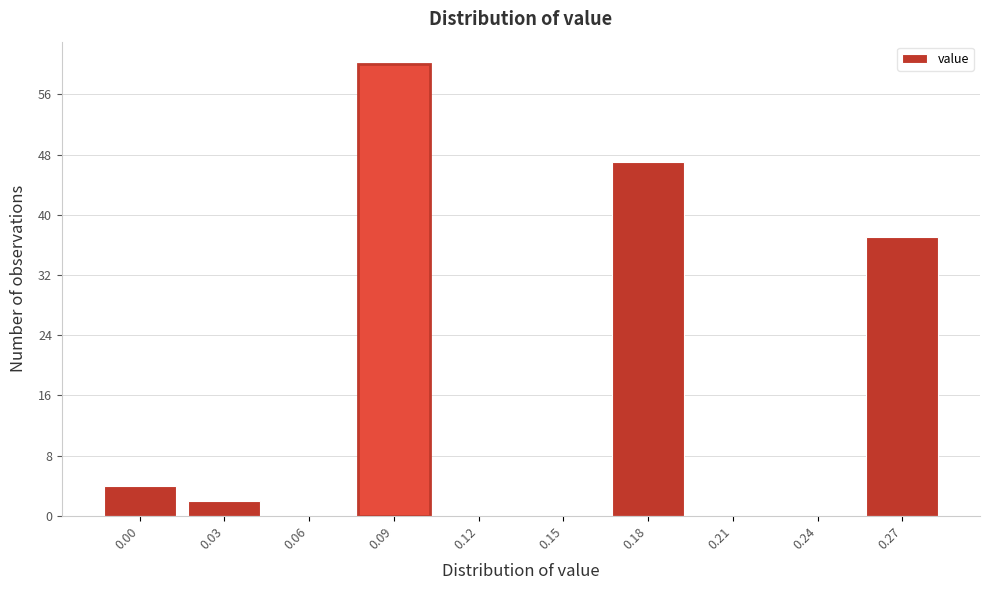

Reading right to left, list all the values displayed in this chart.

0.27=37	0.24=0	0.21=0	0.18=47	0.15=0	0.12=0	0.09=60	0.06=0	0.03=2	0.00=4